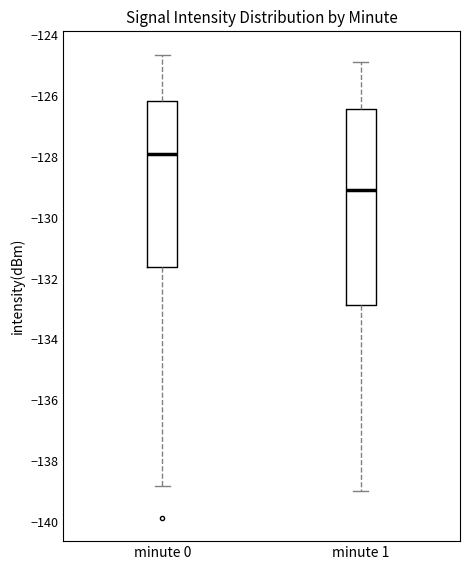

Comparing the boxes themselves (not the whiskers), which one is the tallest?

minute 1